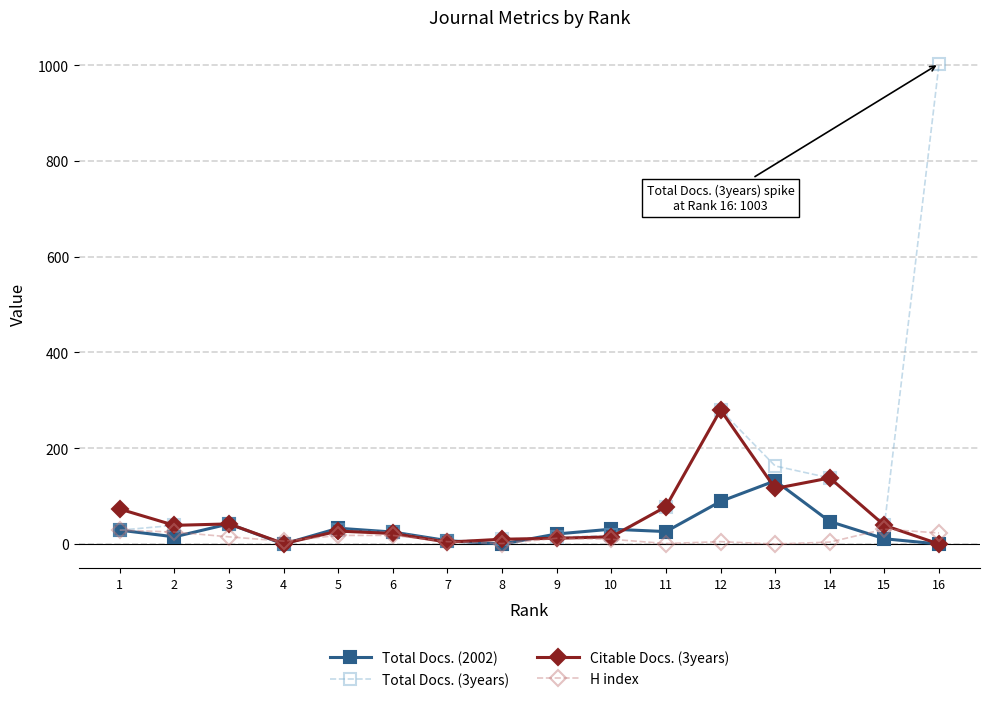

Is the value of H index at 15 greater than the value of Total Docs. (3years) at 16?

No